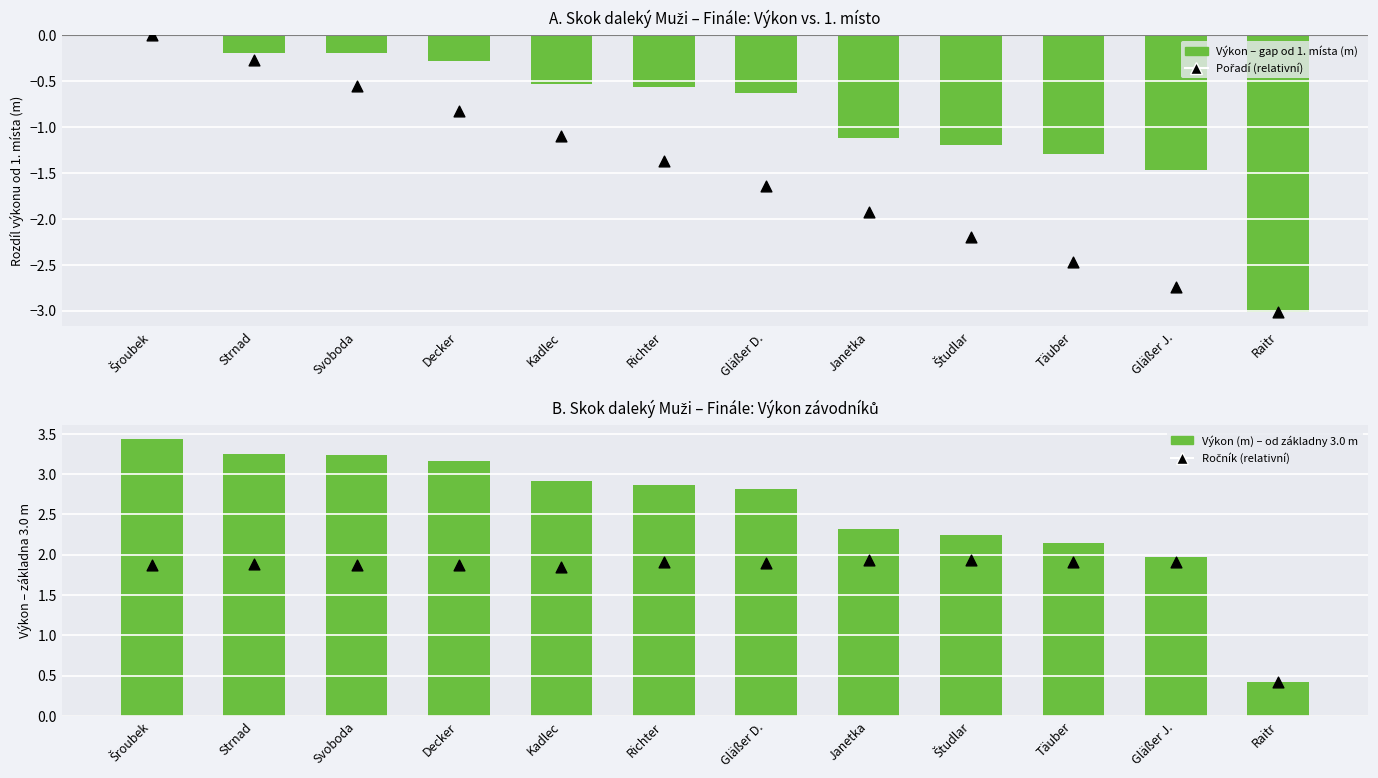

Which series has the widest spread of Y values?

Výkon – gap od 1. místa (m)